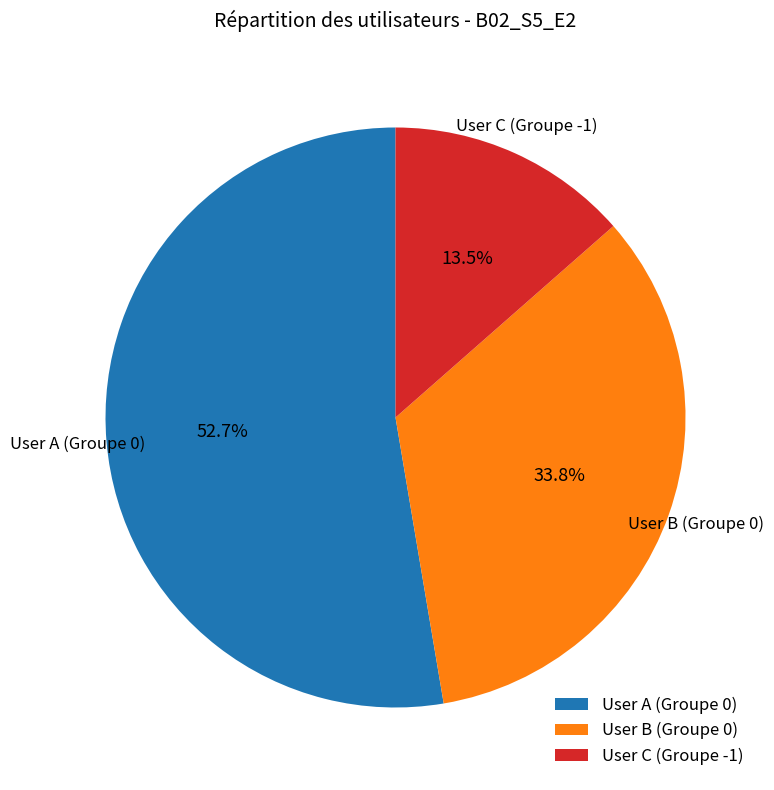

Which category accounts for the majority?

User A (Groupe 0)